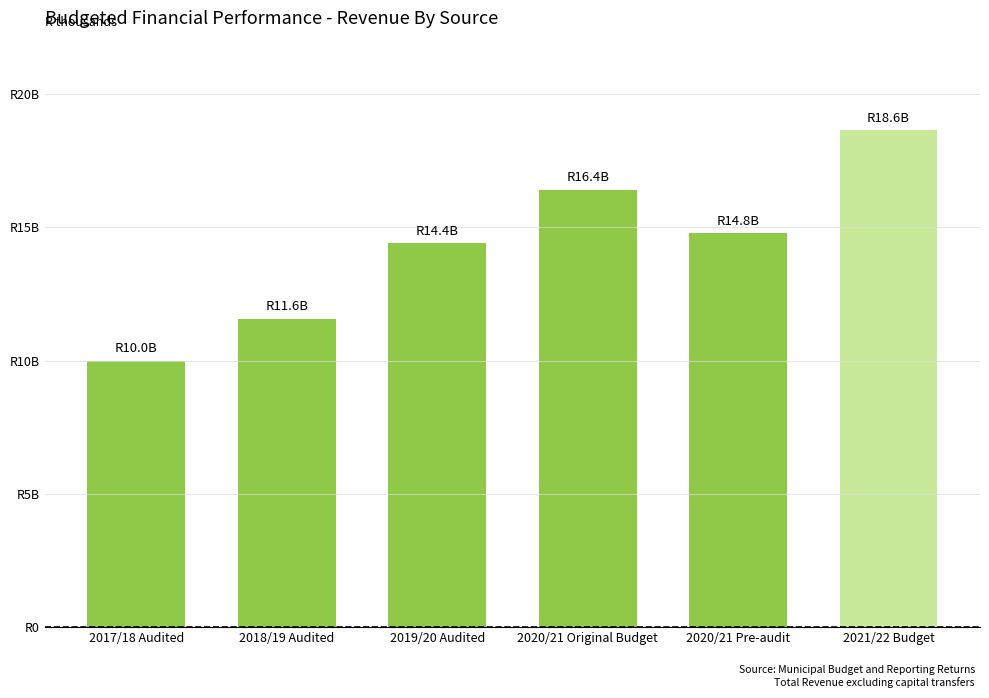

Does the chart contain any negative values?

No